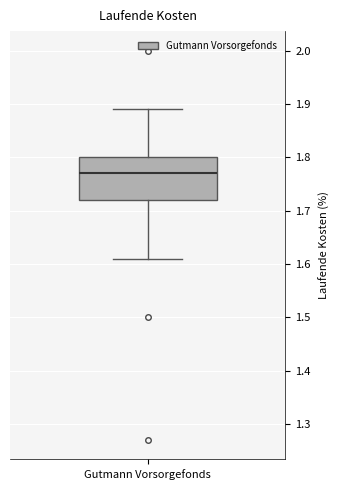

Transcribe this box plot: give where the median line is, the range the box spans, and where the two whiskers end, as read against the y-axis. The values are not printed on the chart, so give them approximately, as read against the axis.

median 1.77, box 1.72 to 1.80, whiskers 1.61 to 1.89